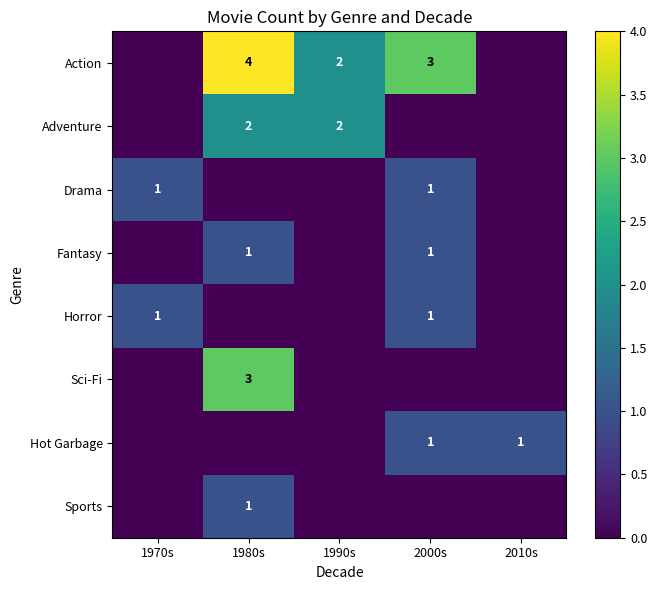

Which has a higher value, 1980s or 1970s?

1980s